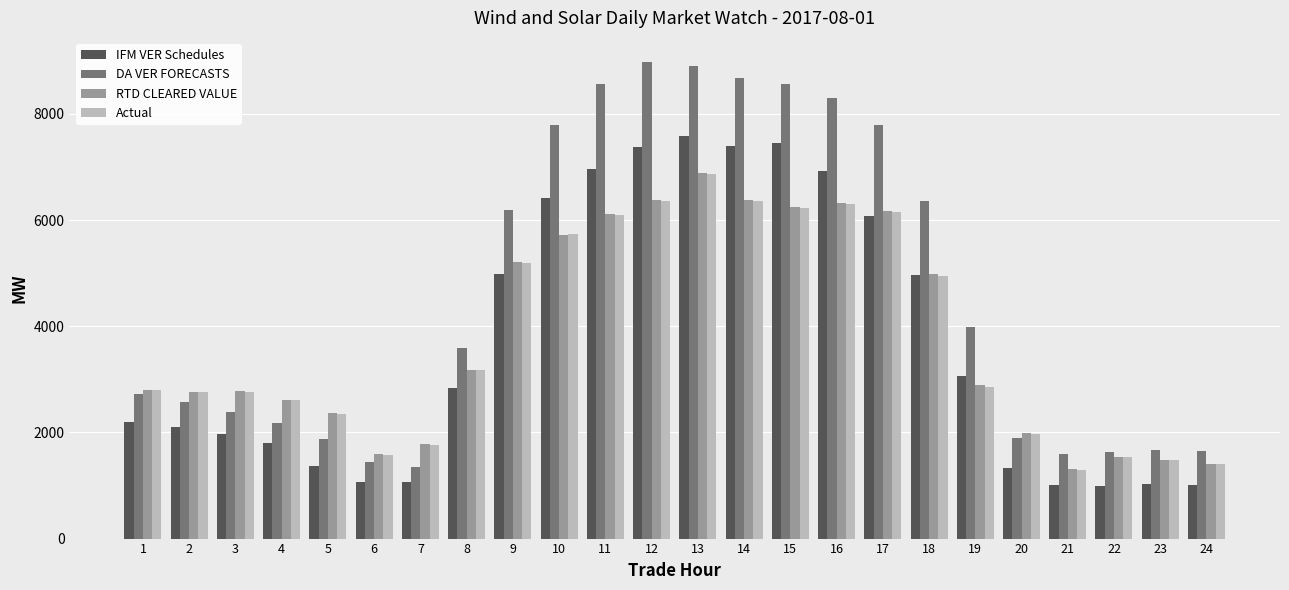

At which category is the sum across all series the highest?

13